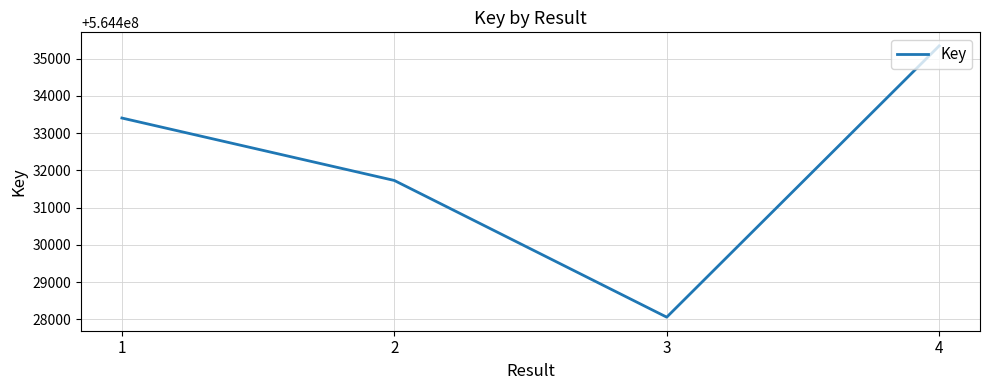

Which has a higher value, 4 or 1?

4